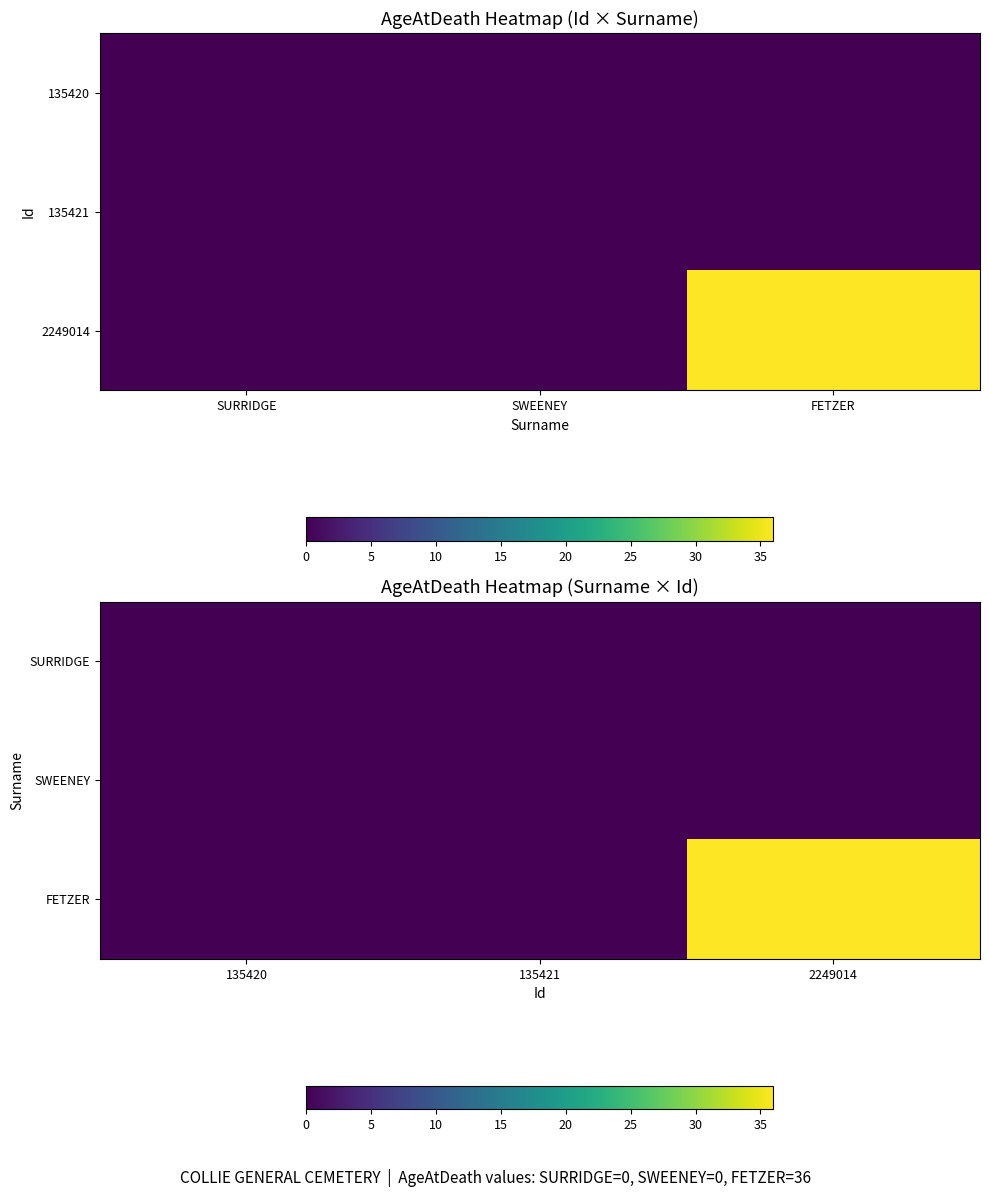

Which series changed the most between 135420 and 135421?

SURRIDGE